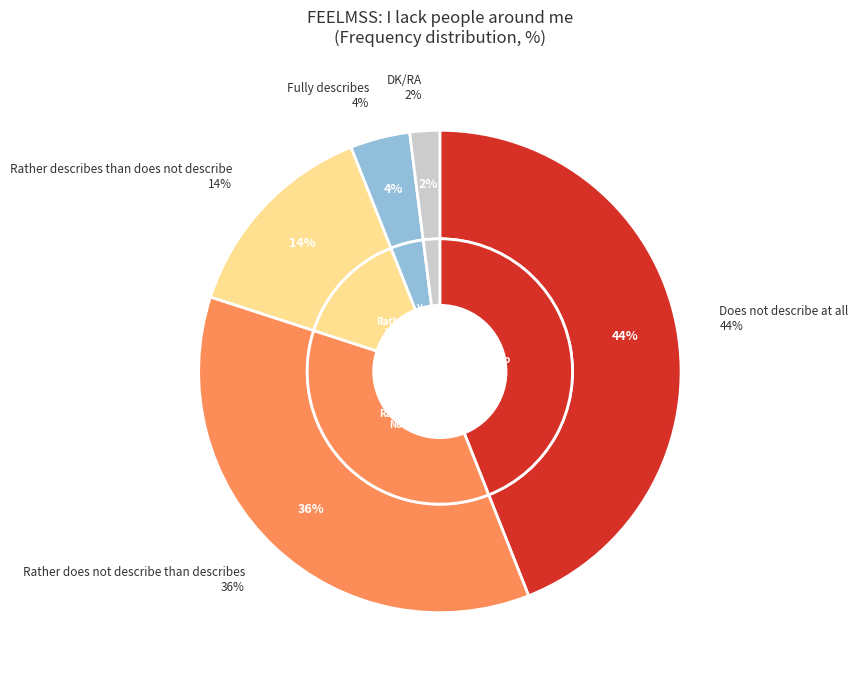

What is the change in value from Does not describe at all to DK/RA?

-42